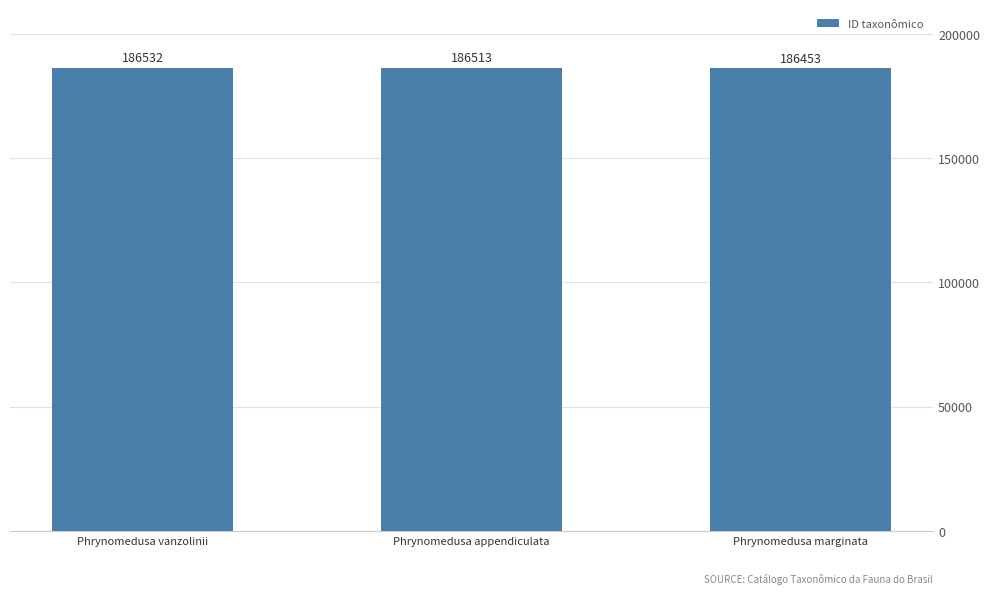

Which has a higher value, Phrynomedusa appendiculata or Phrynomedusa marginata?

Phrynomedusa appendiculata